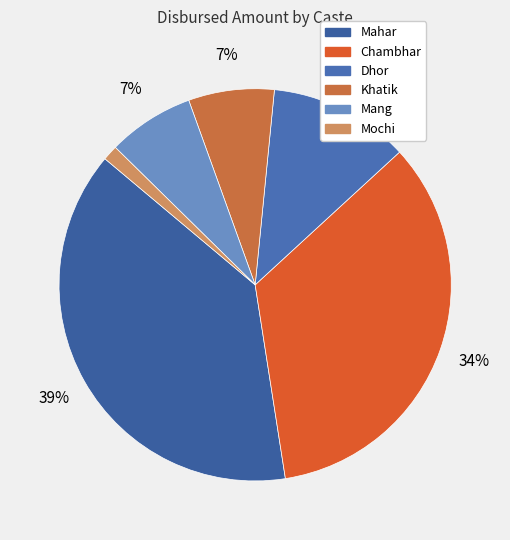

The Mochi slice represents 12% of the pie. True or false?

False